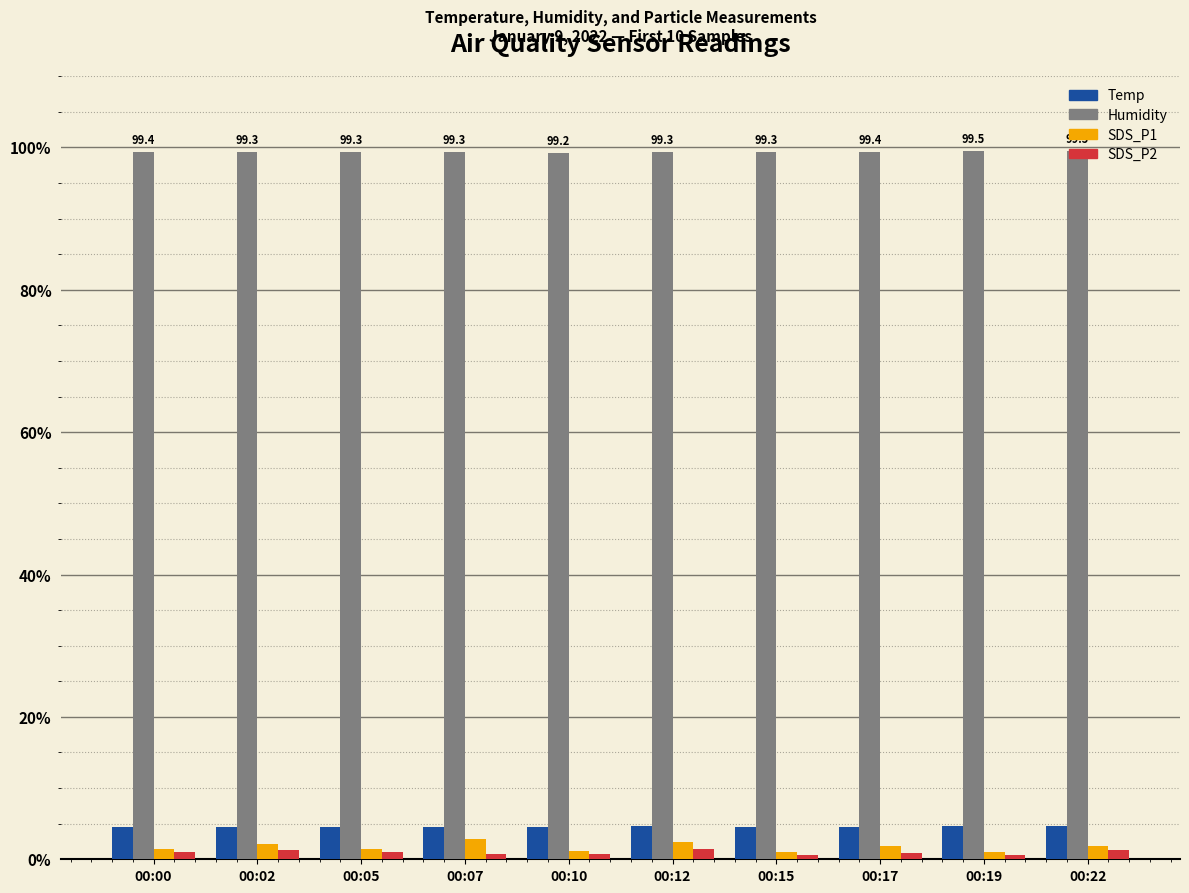

Does the chart contain stacked bars?

No